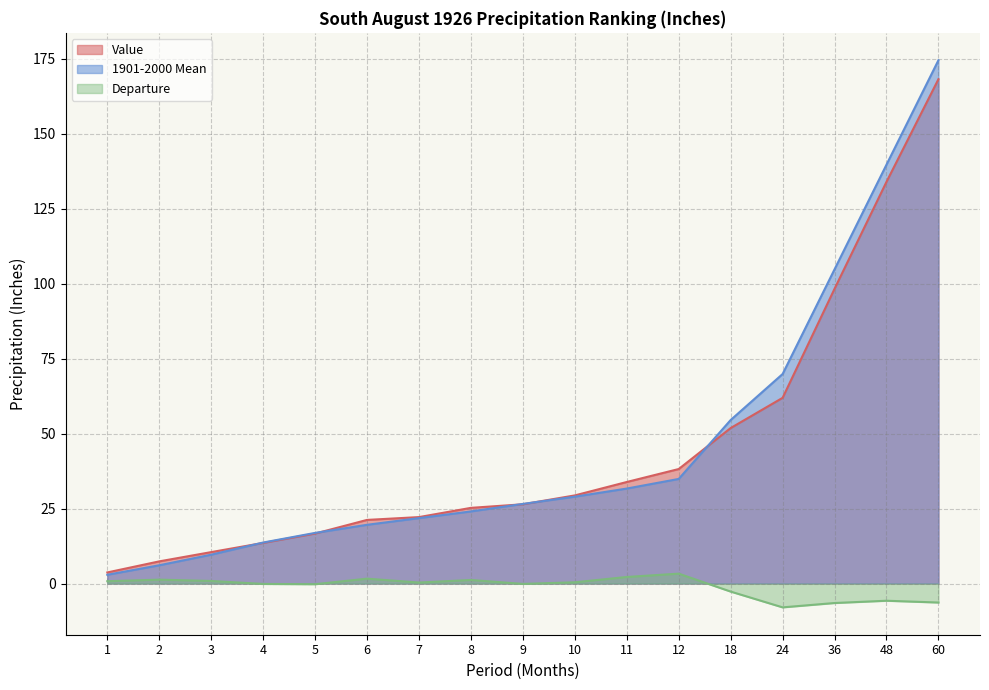

What is the sum of all Departure values?

-17.6